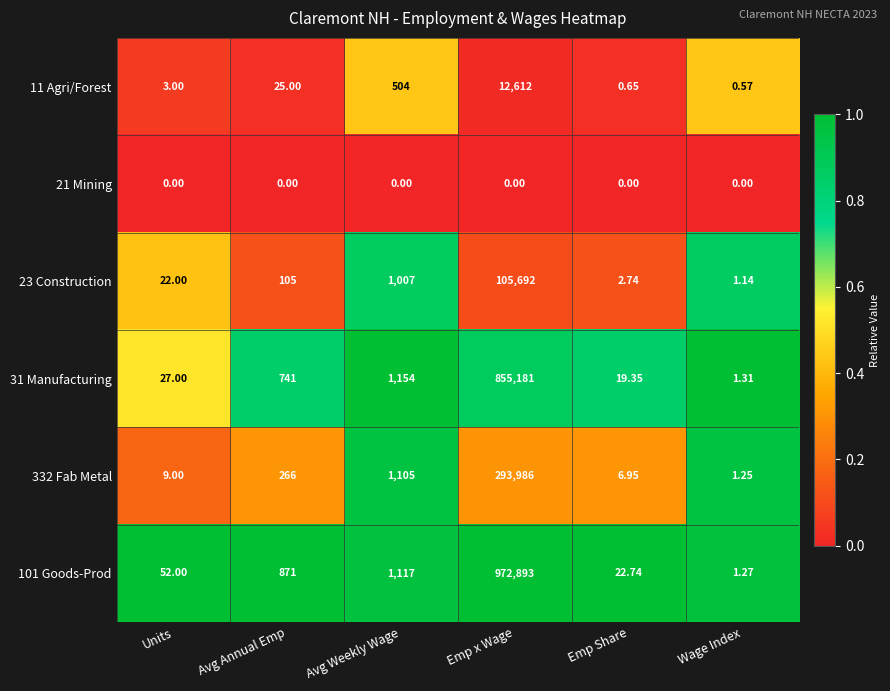

Is the value of 11 Agri/Forest at Avg Annual Emp greater than the value of 23 Construction at Avg Annual Emp?

No